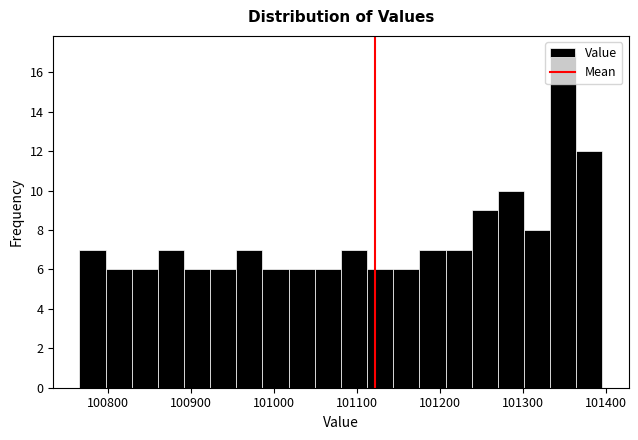

Around what value on the x-axis is the tallest bar? Give the approximate position of its centre, as read against the axis.

101350